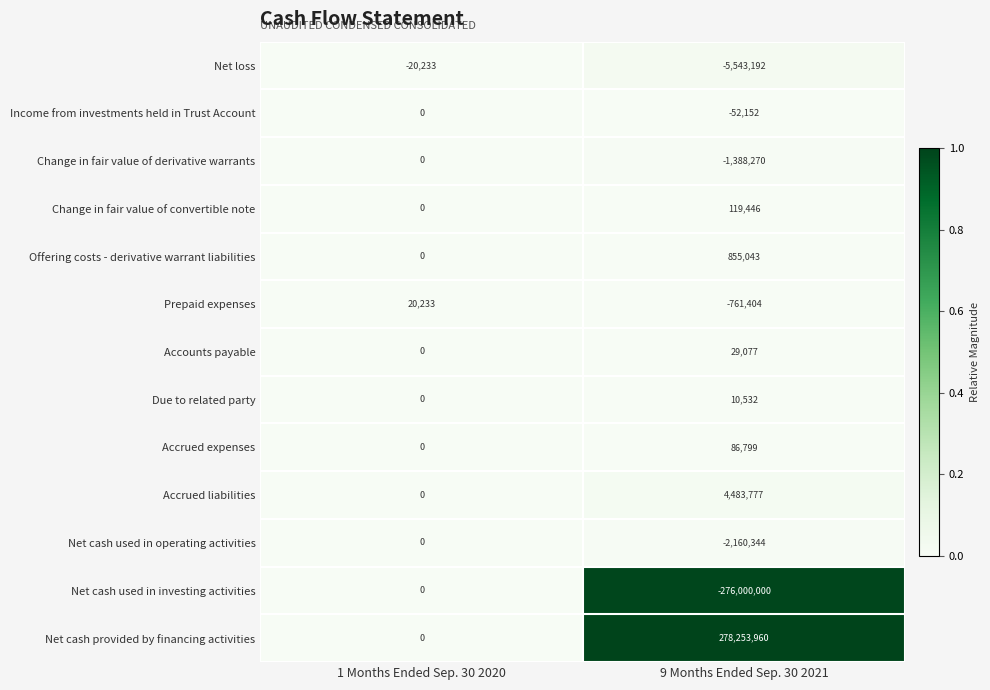

The Net cash used in investing activities series shows -125146348 at 1 Months Ended Sep. 30 2020. True or false?

False